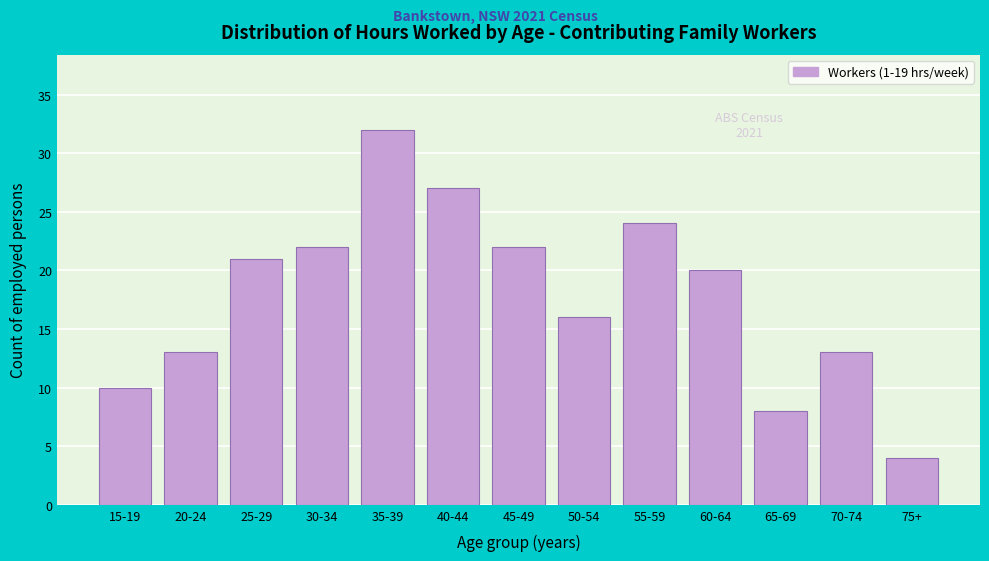

Reading left to right, extract all data points from this chart.

15-19=10	20-24=13	25-29=21	30-34=22	35-39=32	40-44=27	45-49=22	50-54=16	55-59=24	60-64=20	65-69=8	70-74=13	75+=4